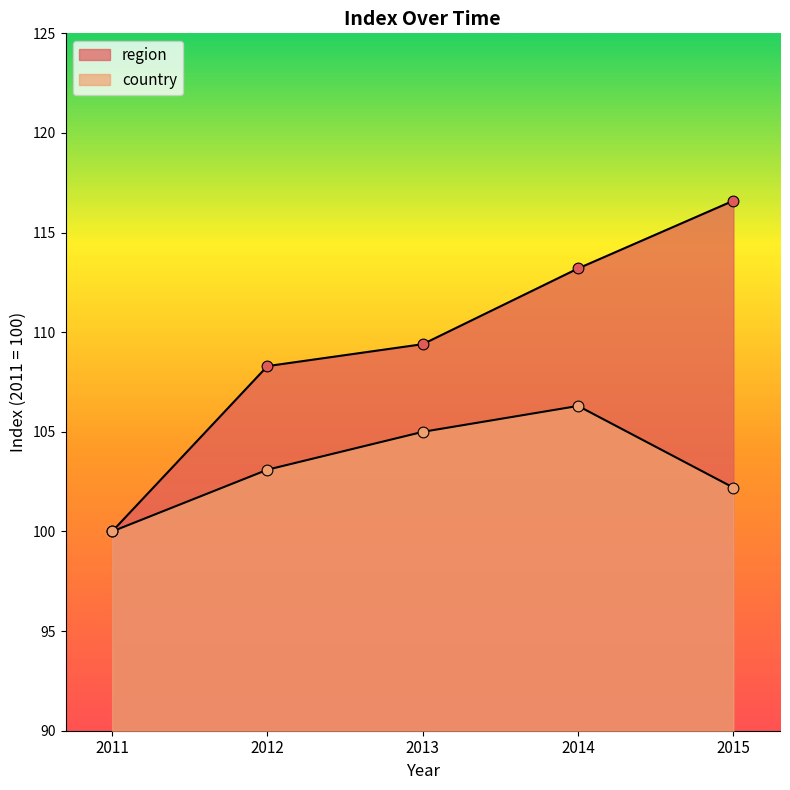

At how many categories does at least one series exceed 110?

2